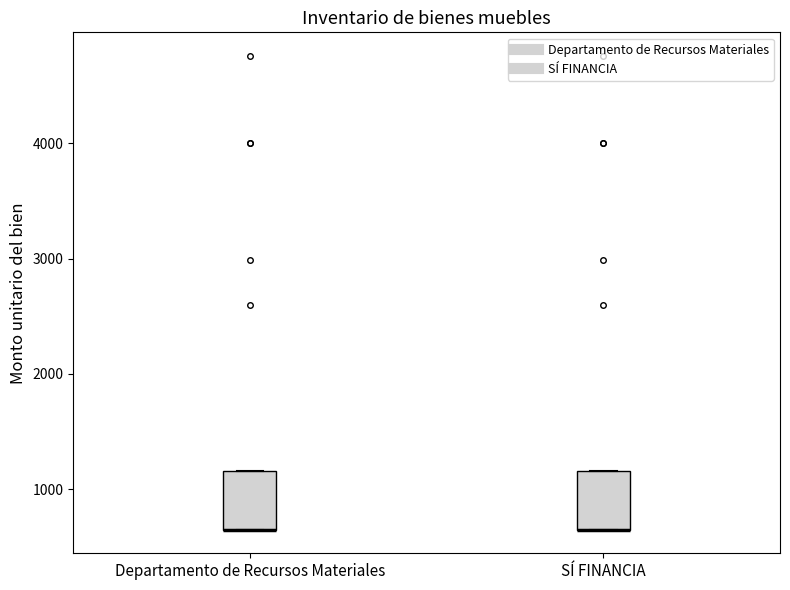

Where is the lower edge of the box for Departamento de Recursos Materiales on the y-axis? The values are not printed on the chart, so give them approximately, as read against the axis.

600